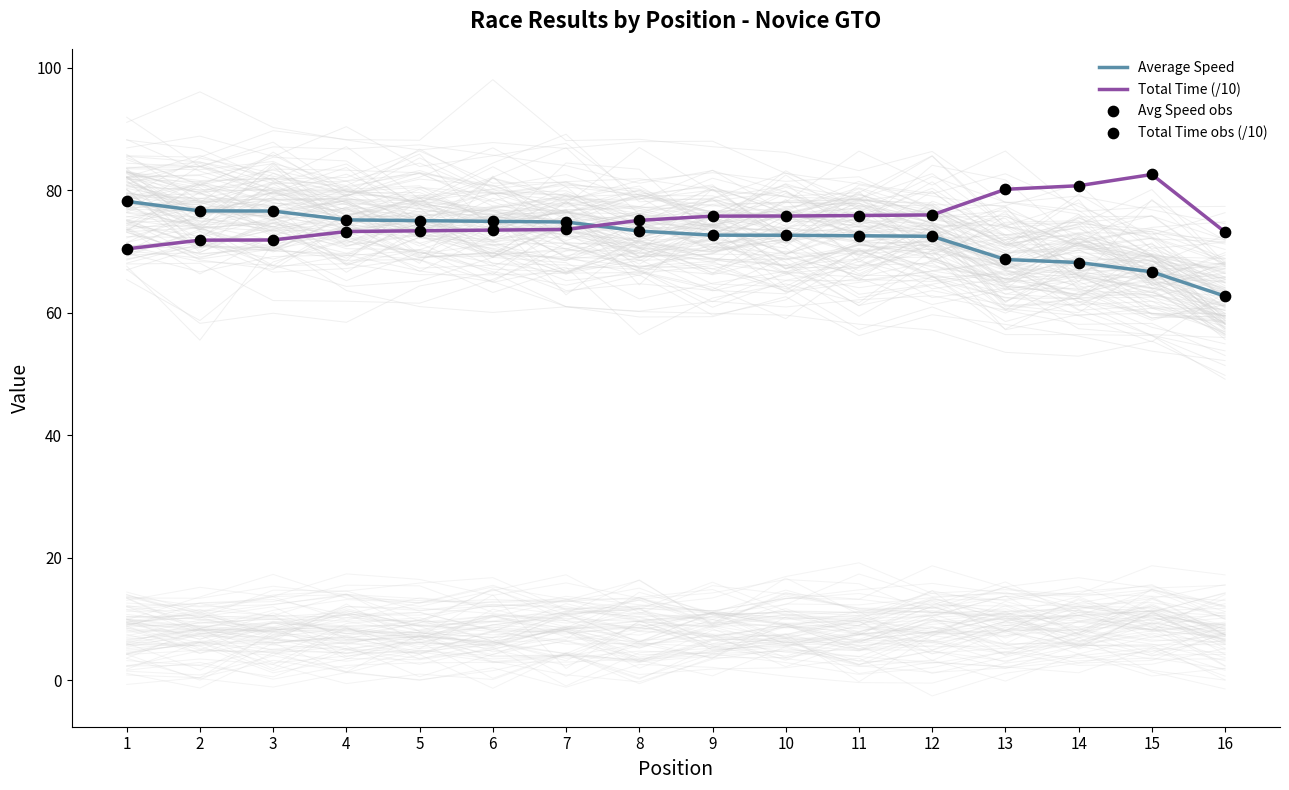

What are all the series names shown in the legend?

Average Speed, Total Time (/10), Avg Speed obs, Total Time obs (/10)